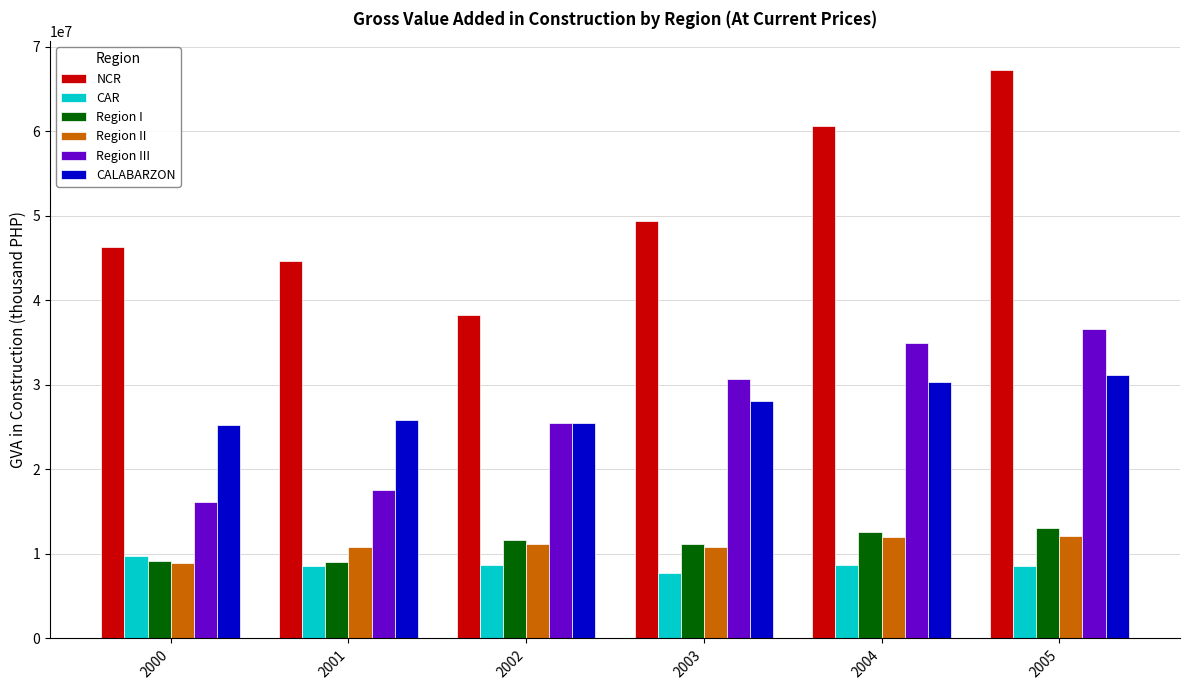

What is the value of the Region I bar at the 3rd from the left?

11691111.5